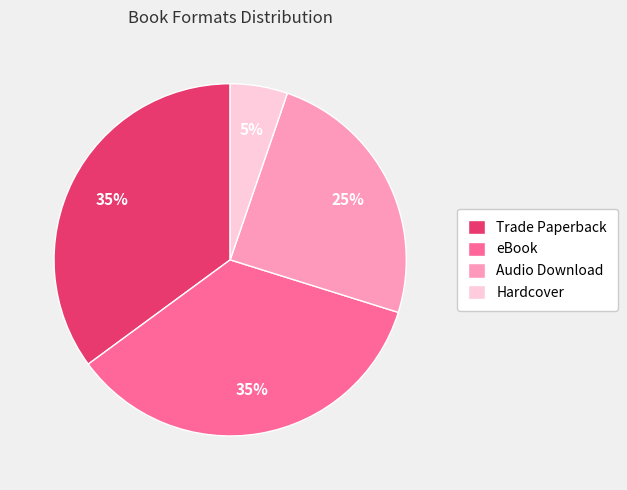

To the nearest percent, what is the average slice percentage?

25%